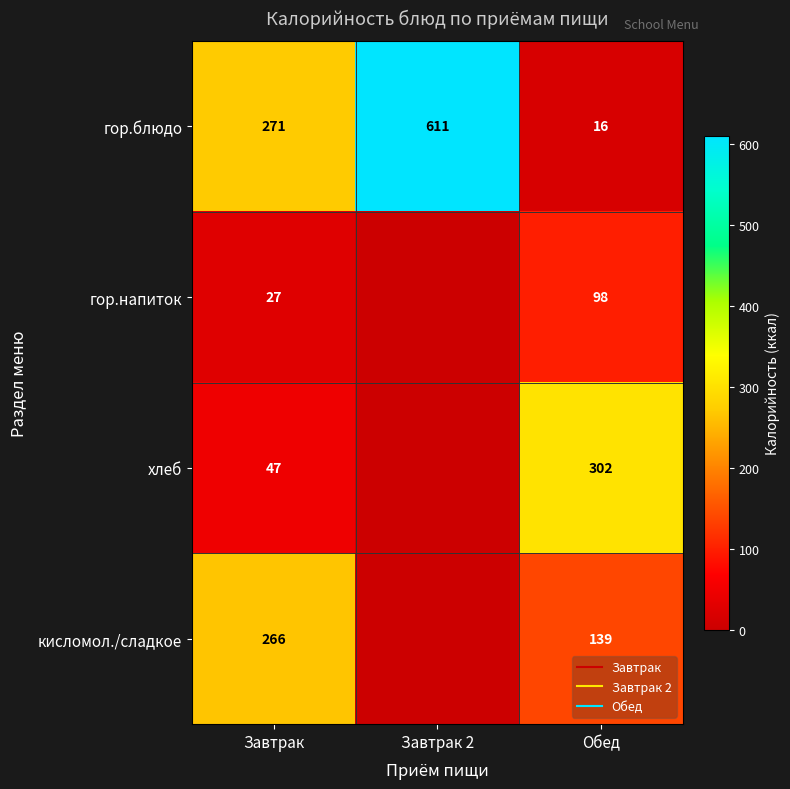

What is the spread (max minus min) of values at Обед?

286